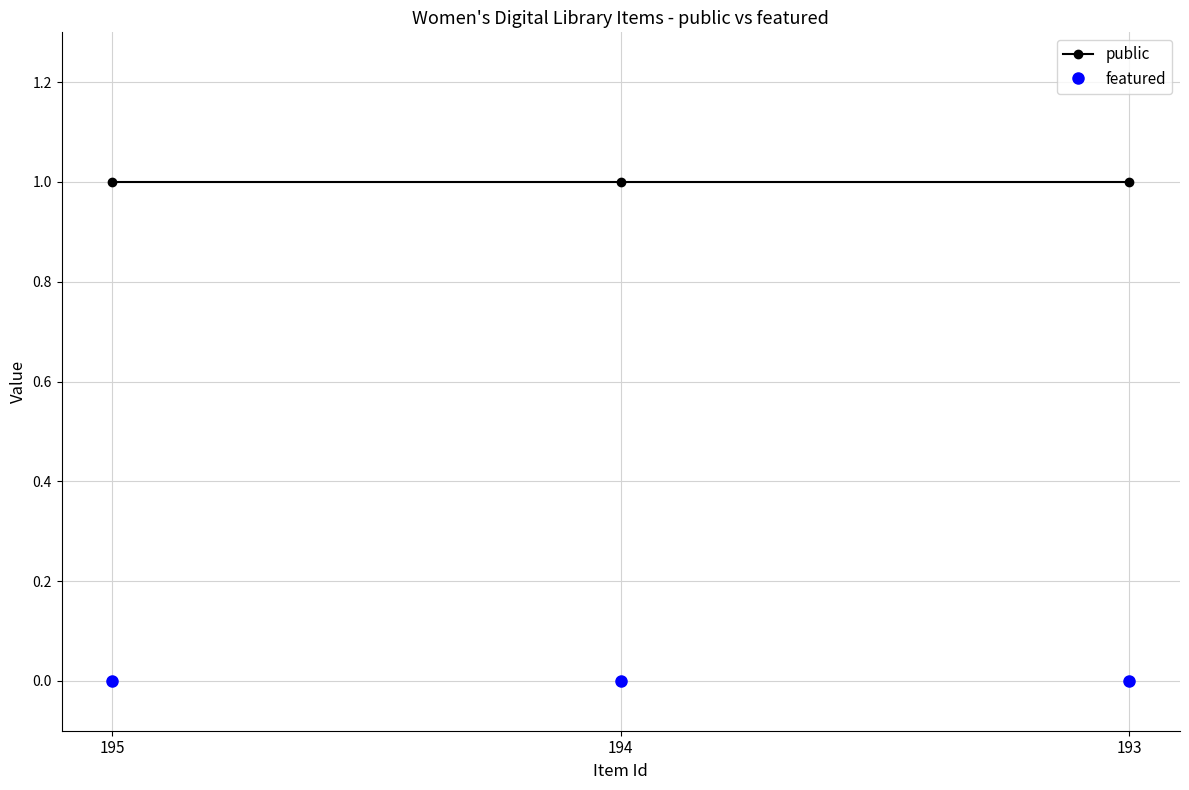

What is the sum of all public values?

3